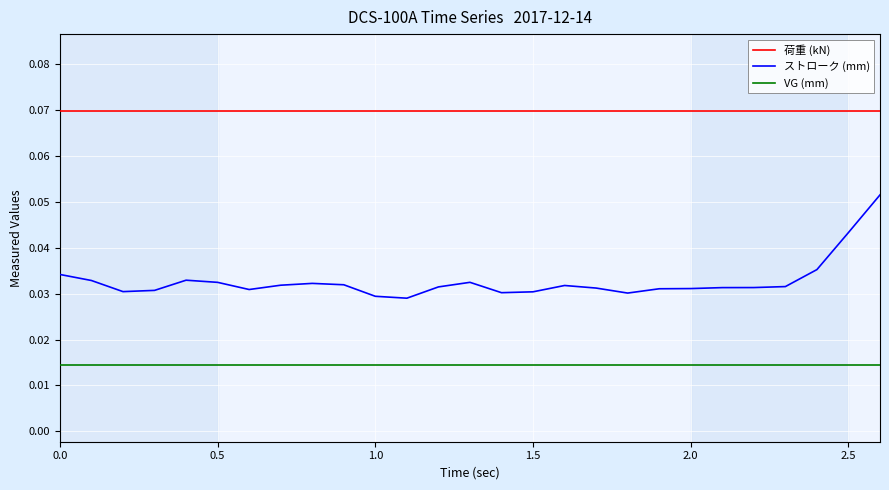

List the series in order of their peak value, highest first.

荷重 (kN), ストローク (mm), VG (mm)